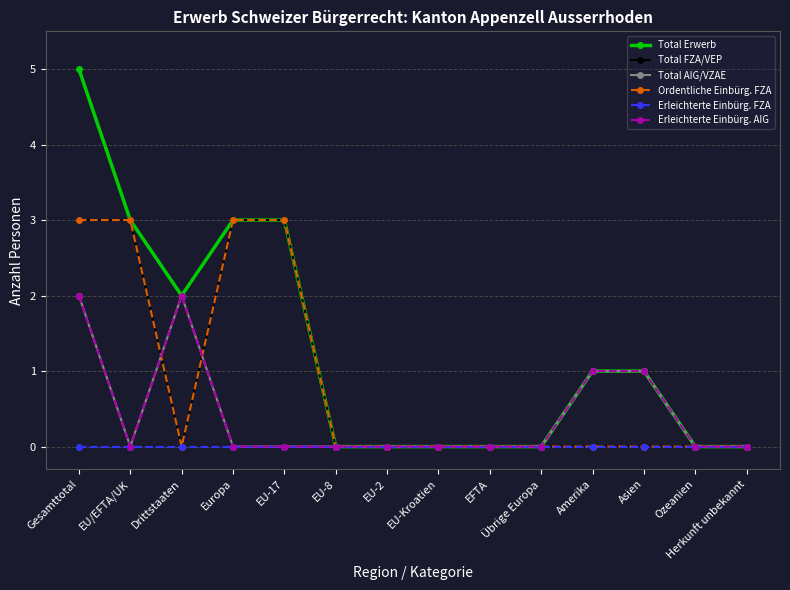

Reading right to left, extract all data points from this chart.

Total Erwerb: 0	0	1	1	0	0	0	0	0	3	3	2	3	5
Total FZA/VEP: 0	0	0	0	0	0	0	0	0	3	3	0	3	3
Total AIG/VZAE: 0	0	1	1	0	0	0	0	0	0	0	2	0	2
Ordentliche Einbürg. FZA: 0	0	0	0	0	0	0	0	0	3	3	0	3	3
Erleichterte Einbürg. FZA: 0	0	0	0	0	0	0	0	0	0	0	0	0	0
Erleichterte Einbürg. AIG: 0	0	1	1	0	0	0	0	0	0	0	2	0	2